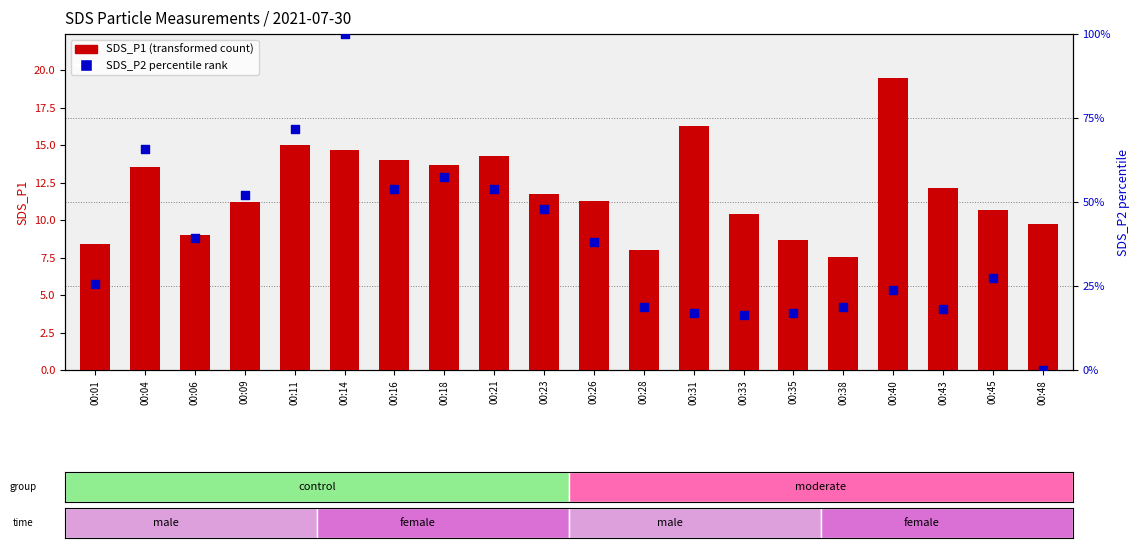

Which series has the largest total across all categories?

SDS_P2 percentile rank